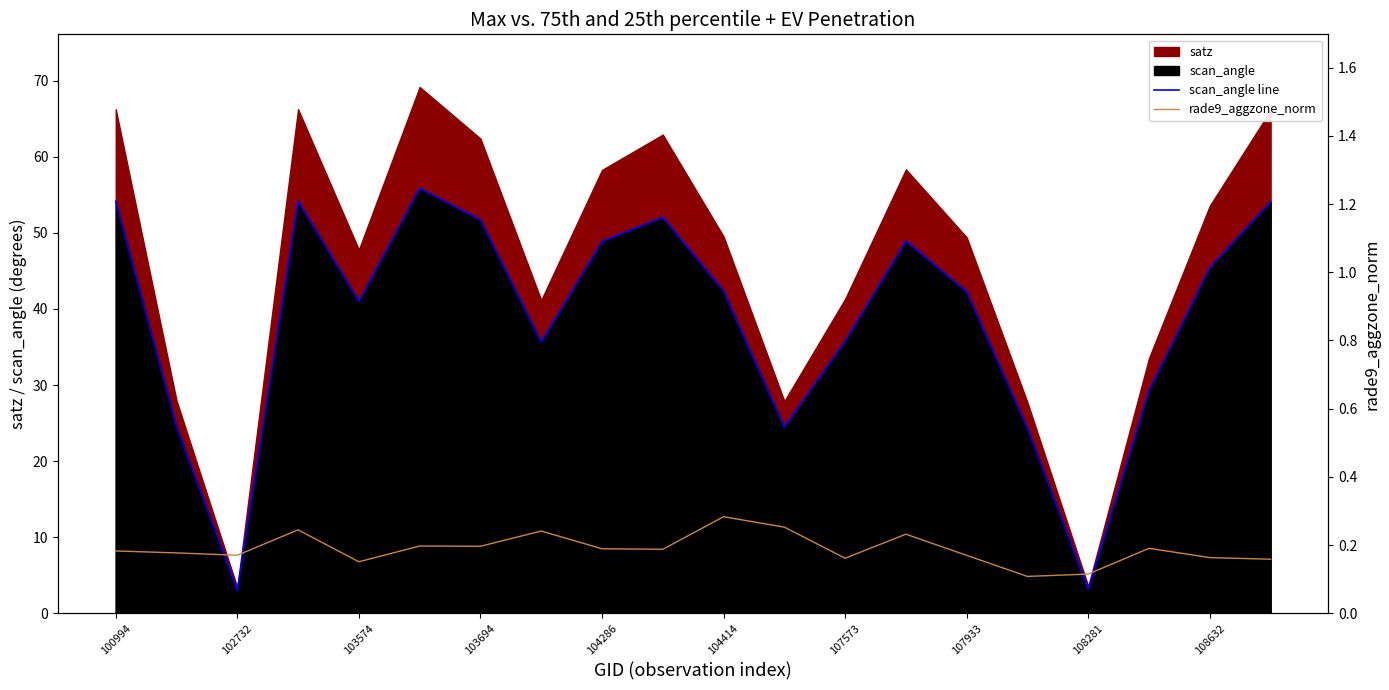

True or false: scan_angle line and rade9_aggzone_norm cross at least once.

False